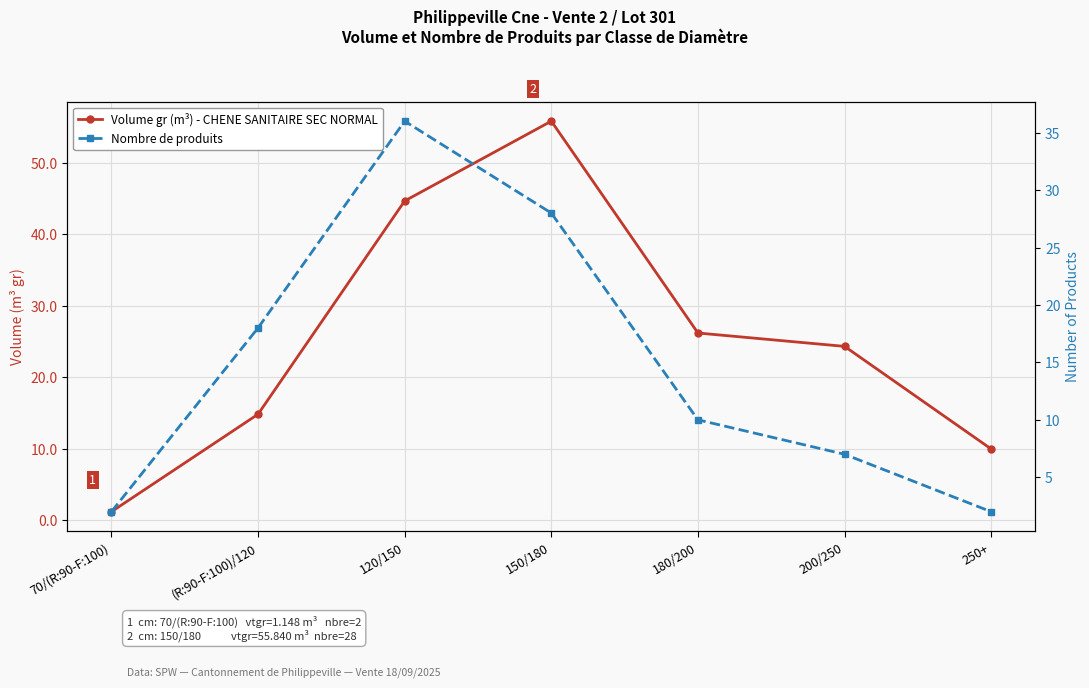

What is the difference between the highest and lowest values at 70/(R:90-F:100)?

0.9